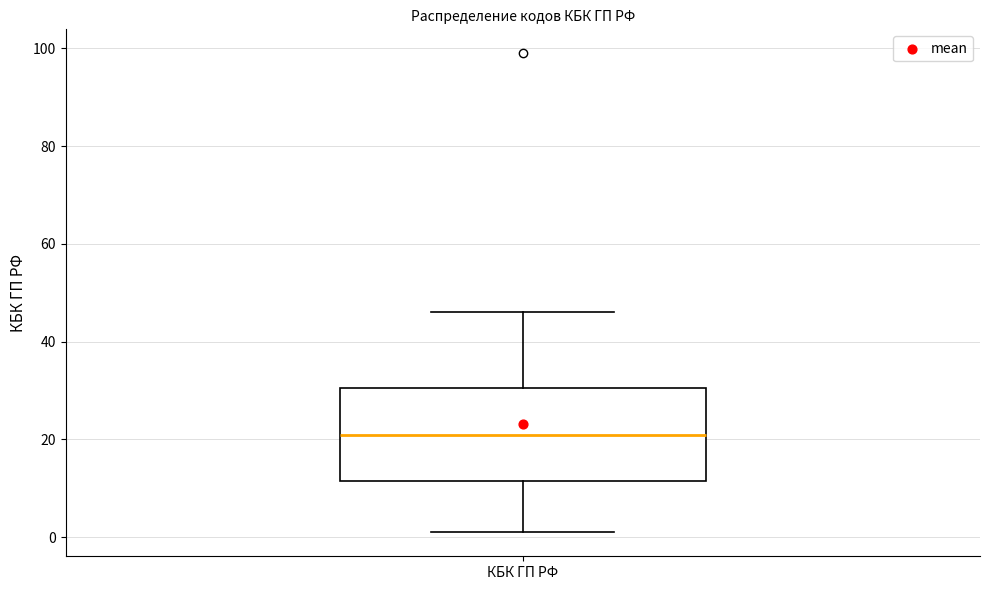

Read this box plot against the y-axis: the position of the median line, the range covered by the box, and the ends of both whiskers. The values are not printed on the chart, so give them approximately, as read against the axis.

median 22, box 12 to 30, whiskers 2 to 46